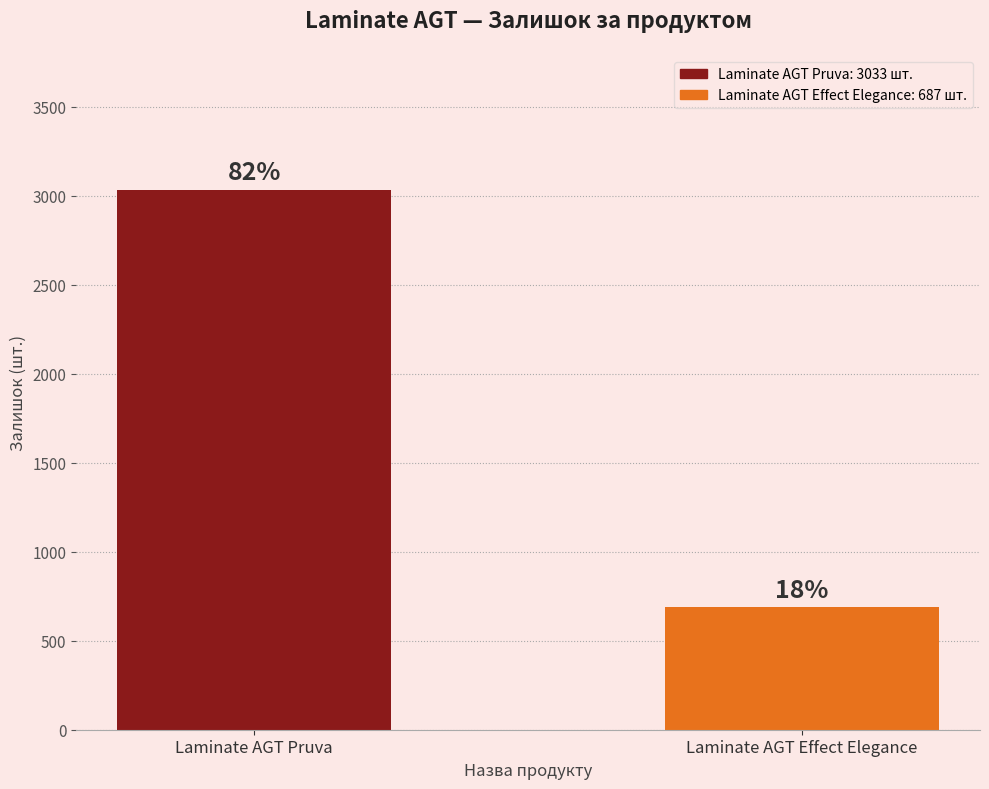

What position from the left is Laminate AGT Pruva?

1